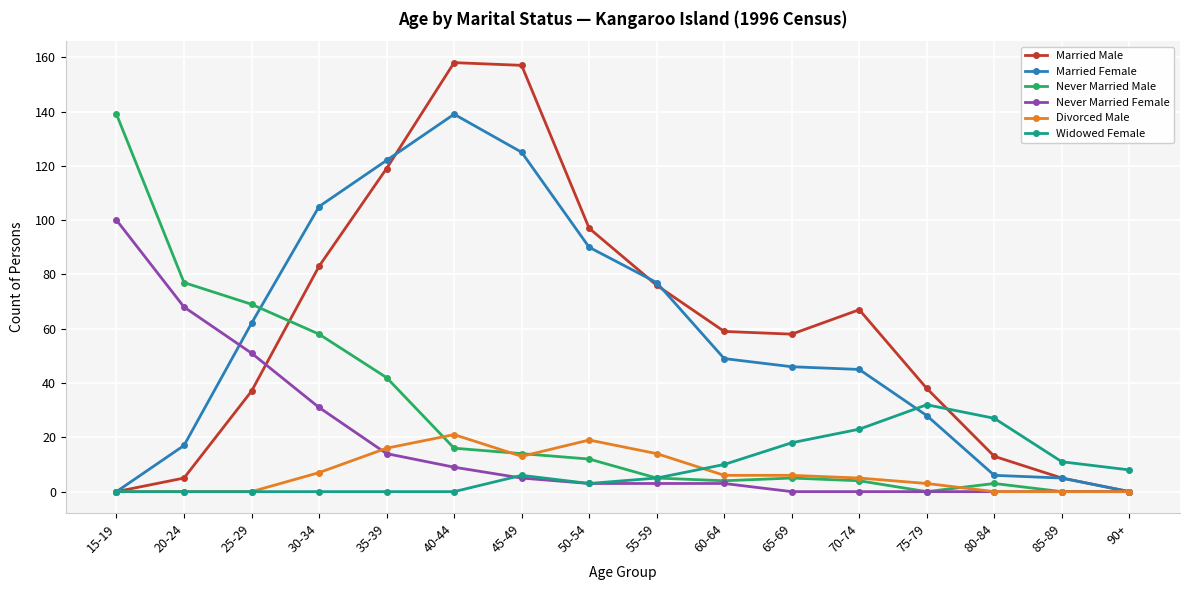

Which series has the largest range (max minus min)?

Married Male